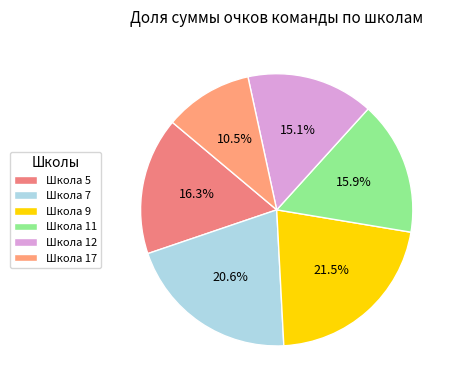

To the nearest percent, what percentage of the pie is Школа 5?

16%